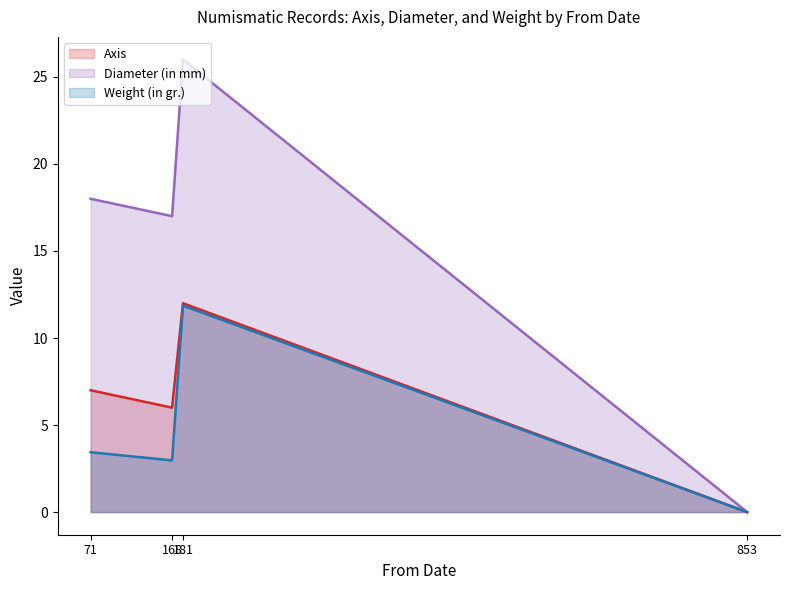

What is the average value of the Axis series?

6.2